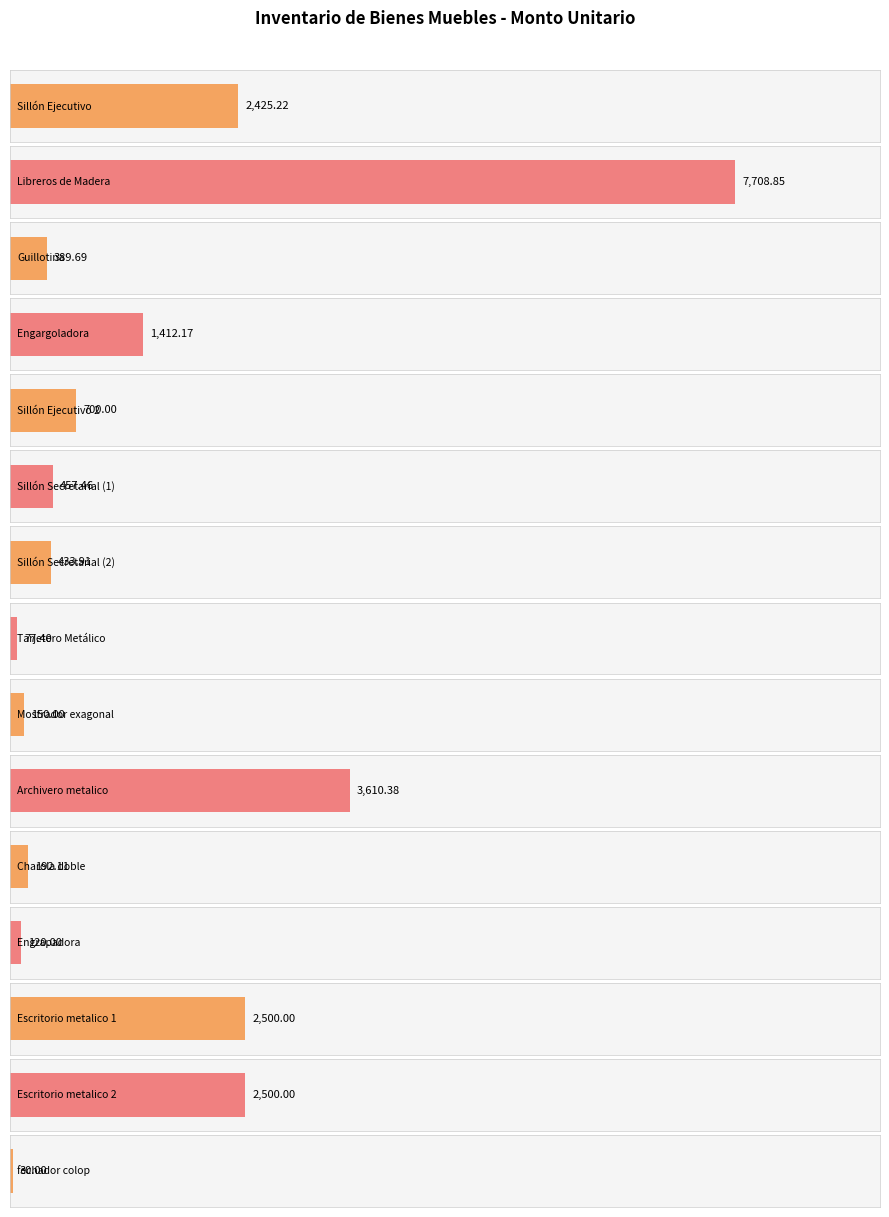

Rank the categories by value from highest to lowest.

Libreros de Madera, Archivero metalico, Escritorio metalico 1, Escritorio metalico 2, Sillón Ejecutivo, Engargoladora, Sillón Ejecutivo 2, Sillón Secretarial (1), Sillón Secretarial (2), Guillotina, Charola doble, Mostrador exagonal, Engrapadora, Tarjetero Metálico, fechador colop